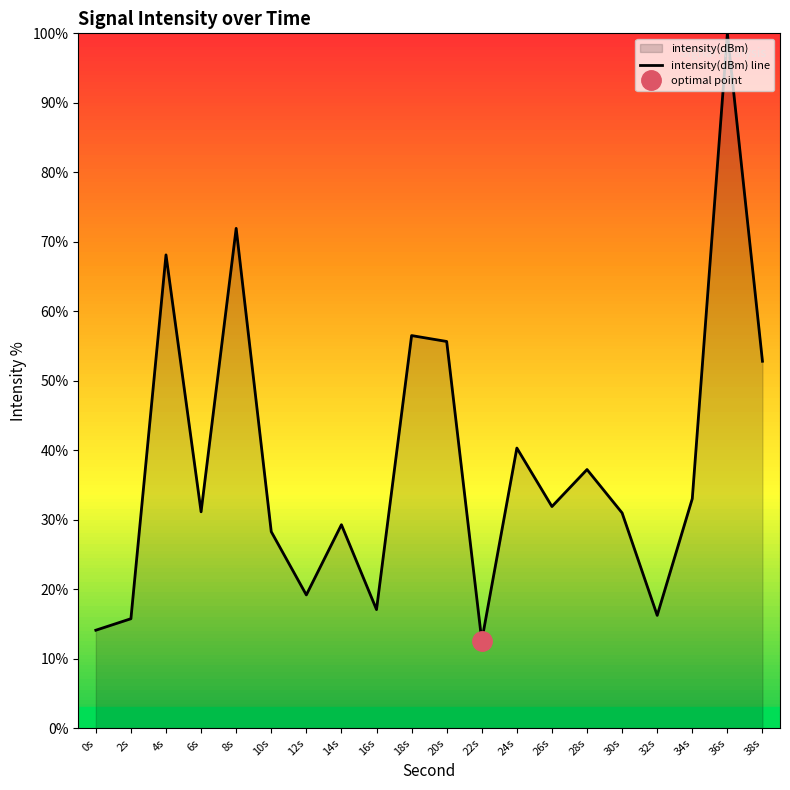

What is the difference between the maximum and second lowest values?

85.9